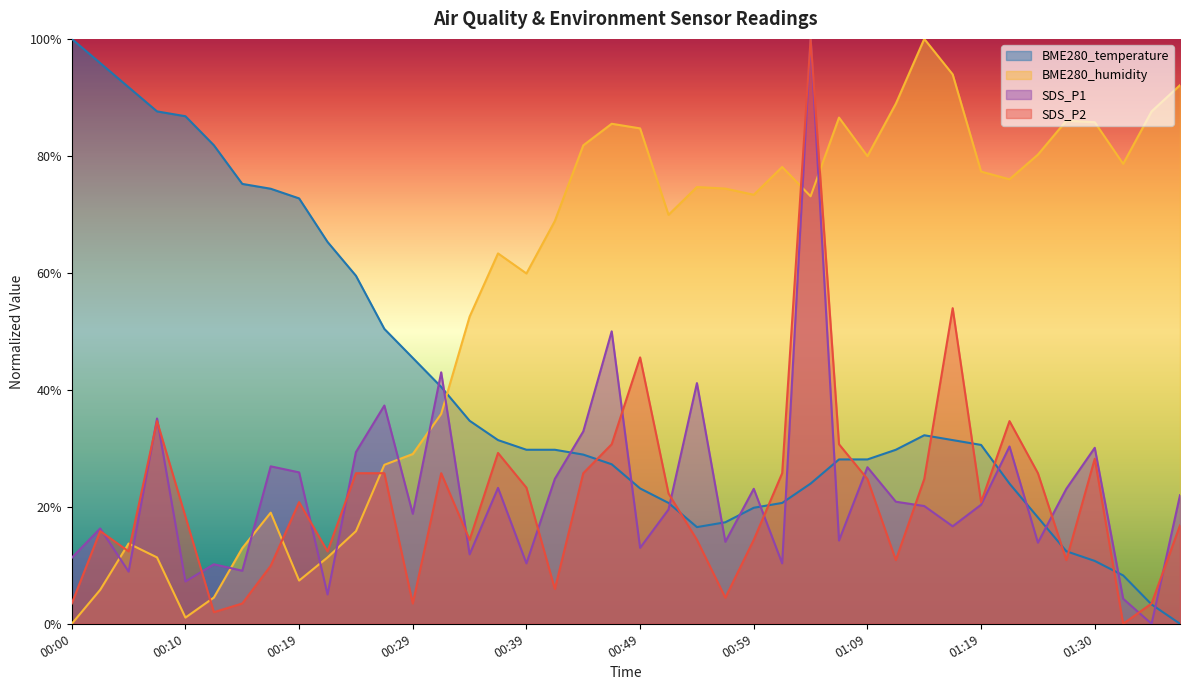

Which label corresponds to the smallest value in the chart?

01:38